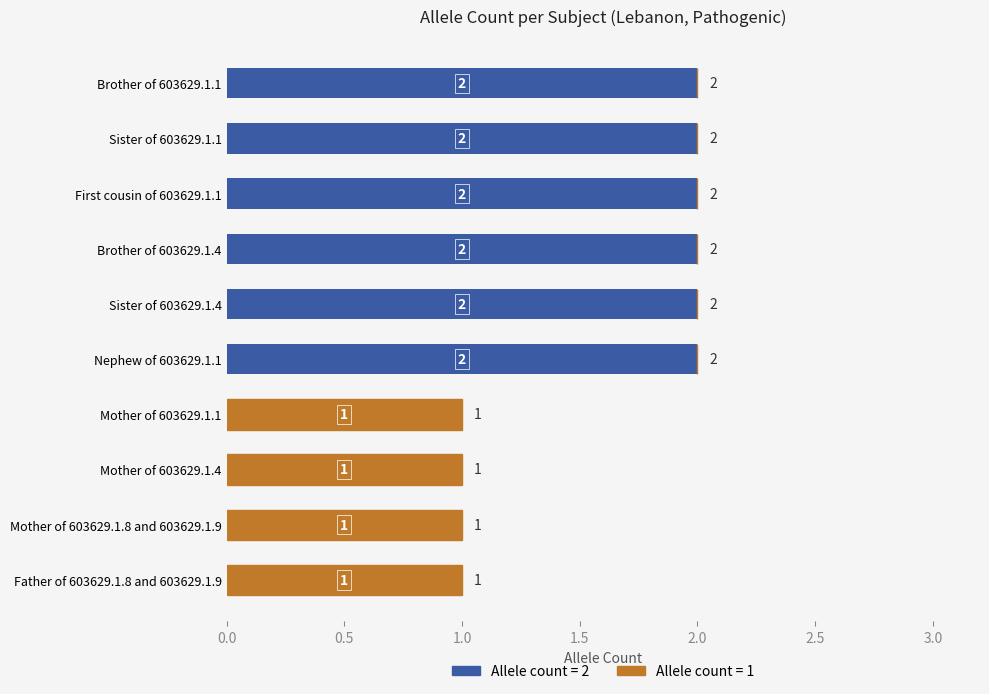

Is it true that Allele count = 2 equals -1 at Mother of 603629.1.8 and 603629.1.9?

False